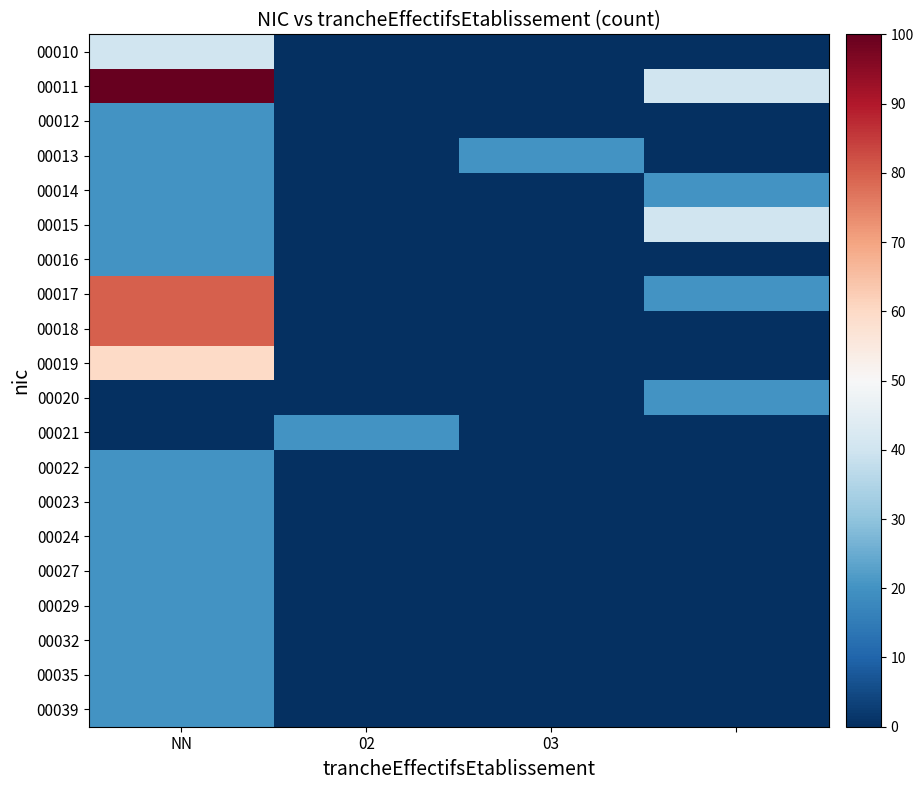

At which category does the chart reach its minimum across all series?

02